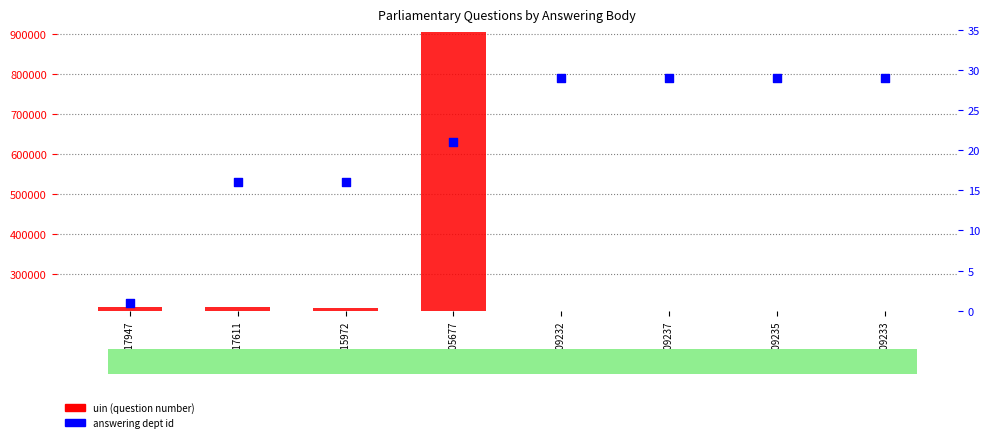

Which series has the widest spread of Y values?

uin (question number)